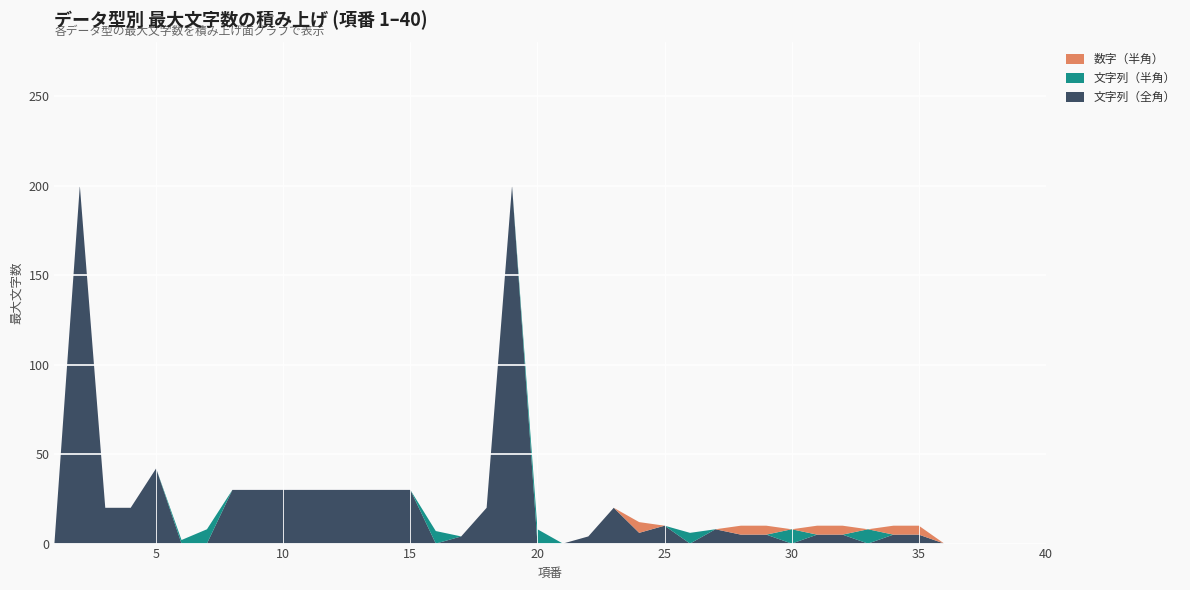

Reading left to right, transcribe all the data shown in this chart.

文字列（全角）: 0	200	20	20	42	0	0	30	30	30	30	30	30	30	30	0	4	20	200	0	0	4	20	6	10	0	8	5	5	0	5	5	0	5	5	0	0	0	0	0
文字列（半角）: 0	0	0	0	0	2	8	0	0	0	0	0	0	0	0	7	0	0	0	8	0	0	0	0	0	6	0	0	0	8	0	0	8	0	0	0	0	0	0	0
数字（半角）: 0	0	0	0	0	0	0	0	0	0	0	0	0	0	0	0	0	0	0	0	0	0	0	6	0	0	0	5	5	0	5	5	0	5	5	0	0	0	0	0